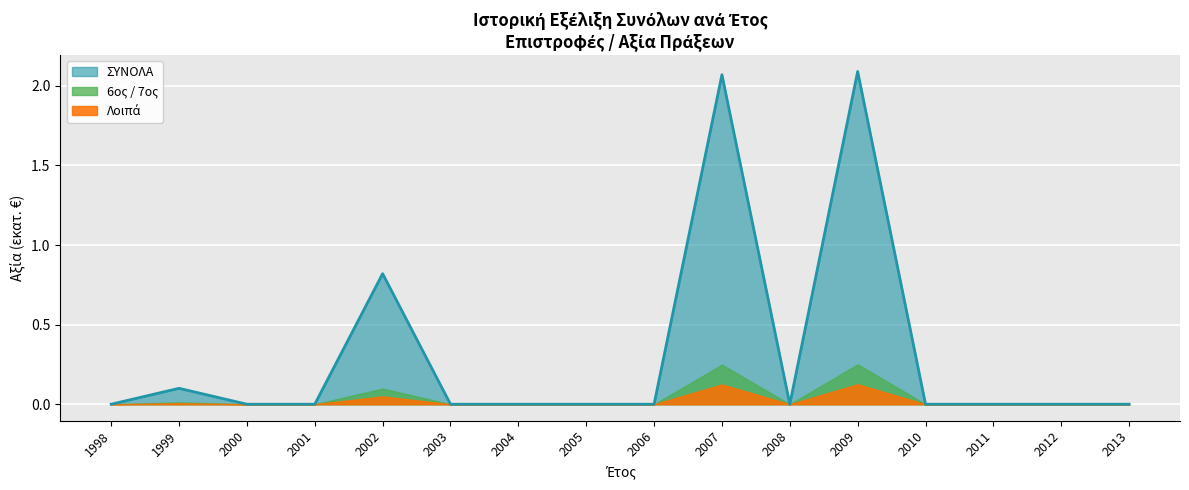

How many lines are shown in the chart?

3